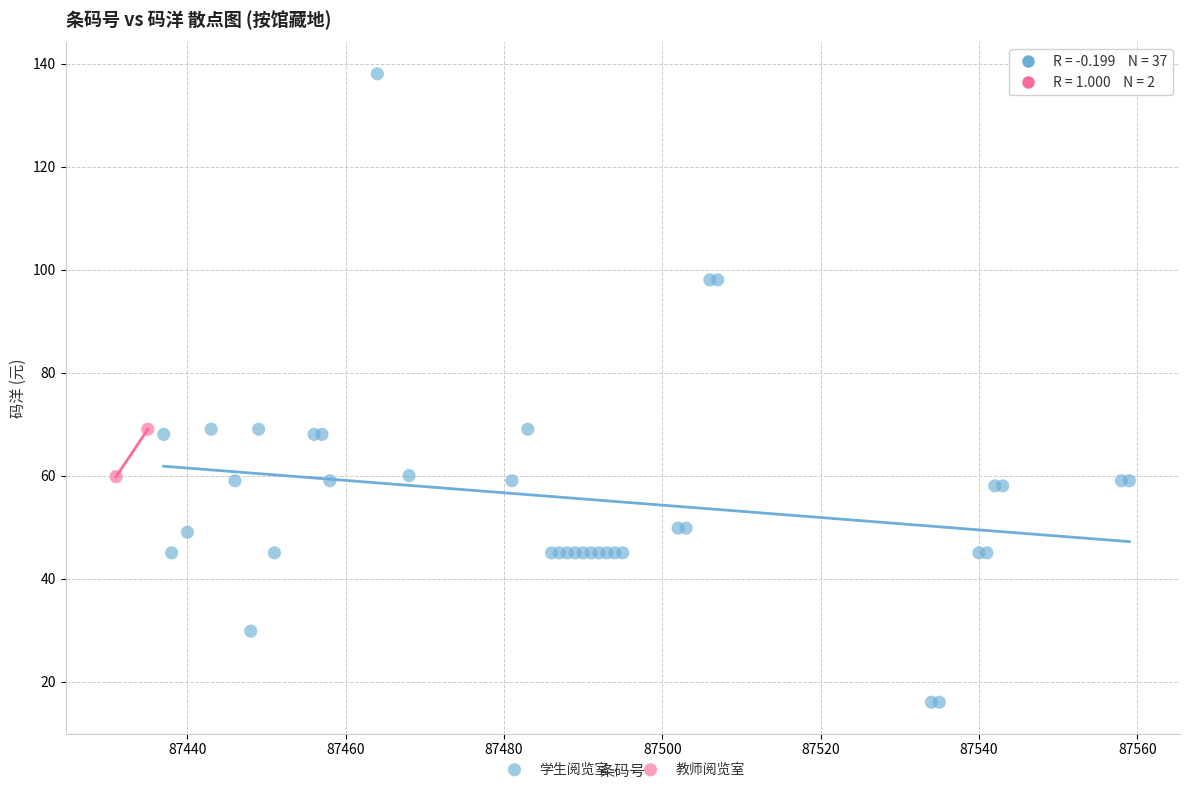

What are all the series names shown in the legend?

学生阅览室, 教师阅览室